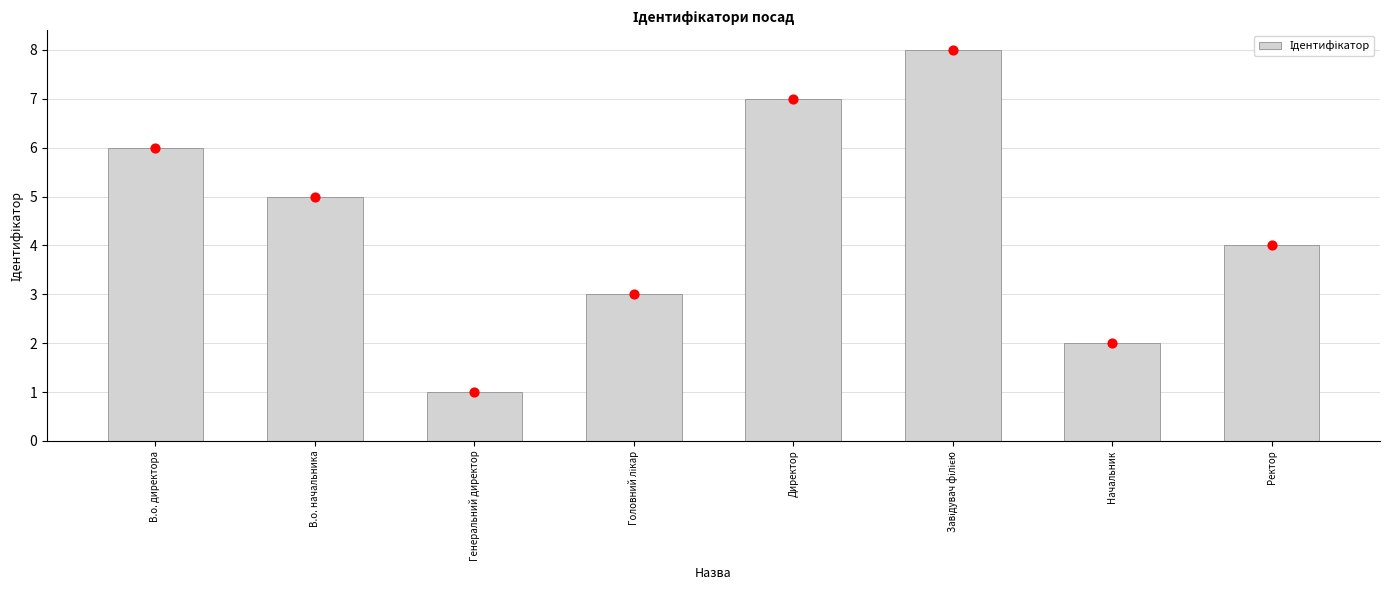

What is the change in value from Директор to Завідувач філією?

+1